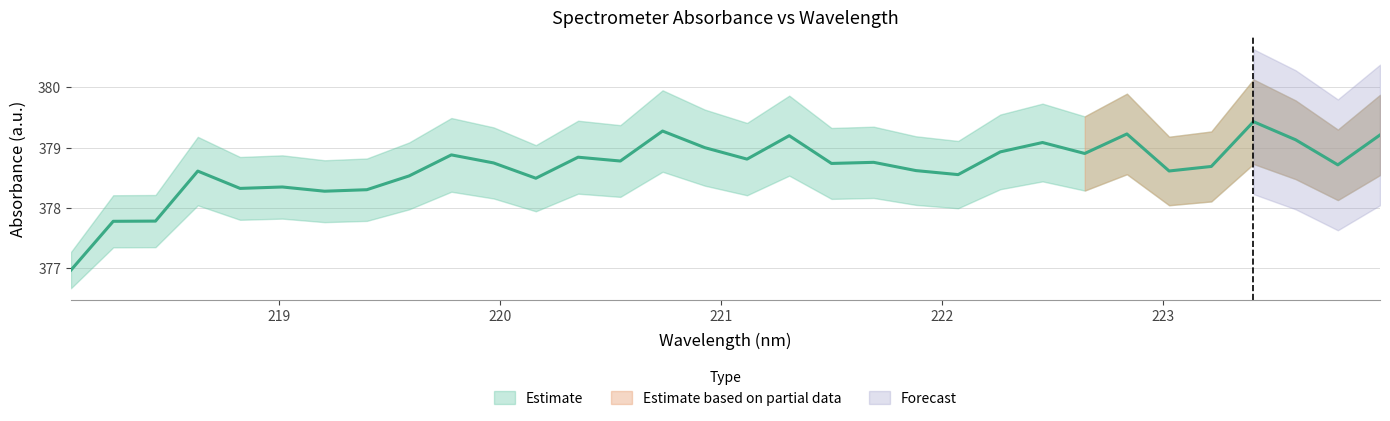

Reading left to right, transcribe all the data shown in this chart.

377.0	377.8	377.8	378.6	378.3	378.3	378.3	378.3	378.5	378.9	378.7	378.5	378.8	378.8	379.3	379.0	378.8	379.2	378.7	378.8	378.6	378.6	378.9	379.1	378.9	379.2	378.6	378.7	379.4	379.1	378.7	379.2